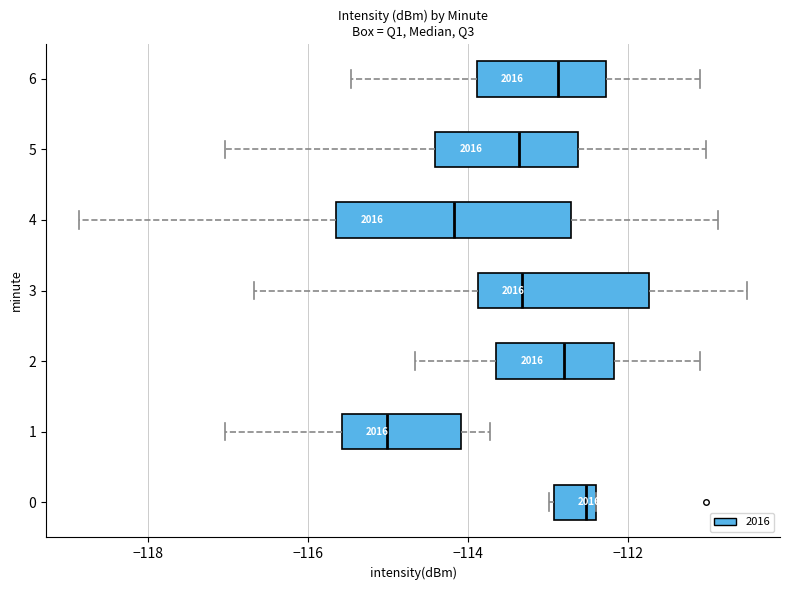

Reading bottom to top, read every box against the x-axis: the position of its median line, the range the box covers, and the ends of its whiskers. The values are not printed on the chart, so give them approximately, as read against the axis.

0: median -112.6, box -113.0 to -112.4, whiskers -113.0 to -112.4
1: median -115.0, box -115.6 to -114.0, whiskers -117.0 to -113.8
2: median -112.8, box -113.6 to -112.2, whiskers -114.6 to -111.0
3: median -113.4, box -113.8 to -111.8, whiskers -116.6 to -110.6
4: median -114.2, box -115.6 to -112.8, whiskers -118.8 to -110.8
5: median -113.4, box -114.4 to -112.6, whiskers -117.0 to -111.0
6: median -112.8, box -113.8 to -112.2, whiskers -115.4 to -111.0